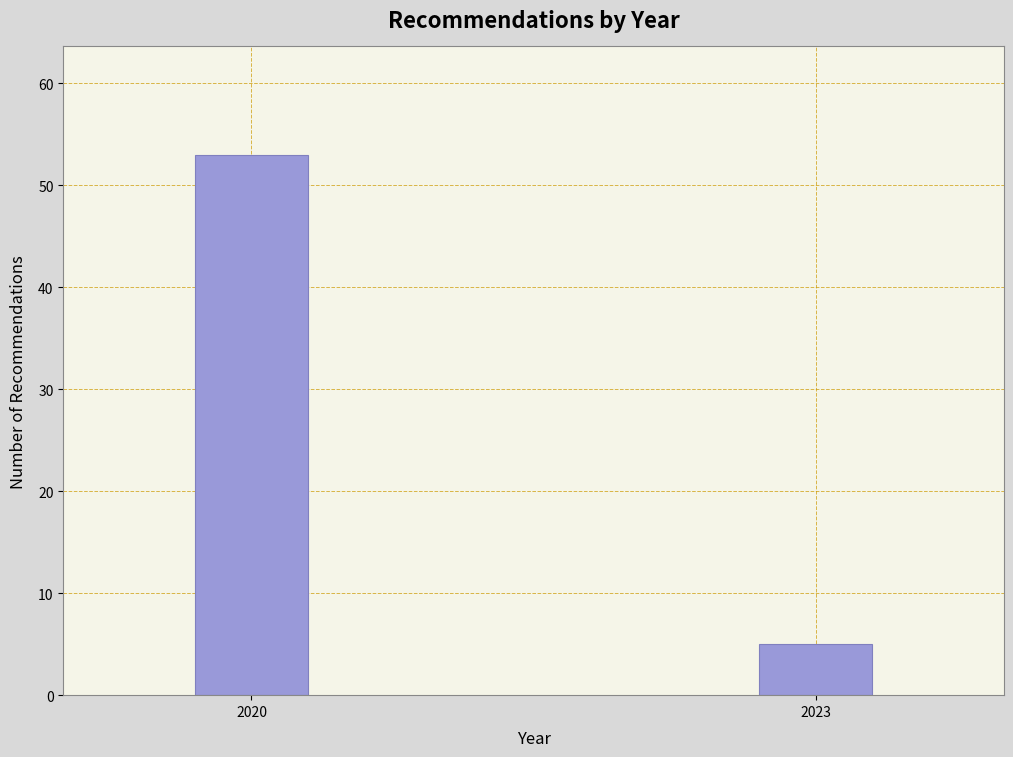

Reading left to right, transcribe all the data shown in this chart.

2020=53	2023=5